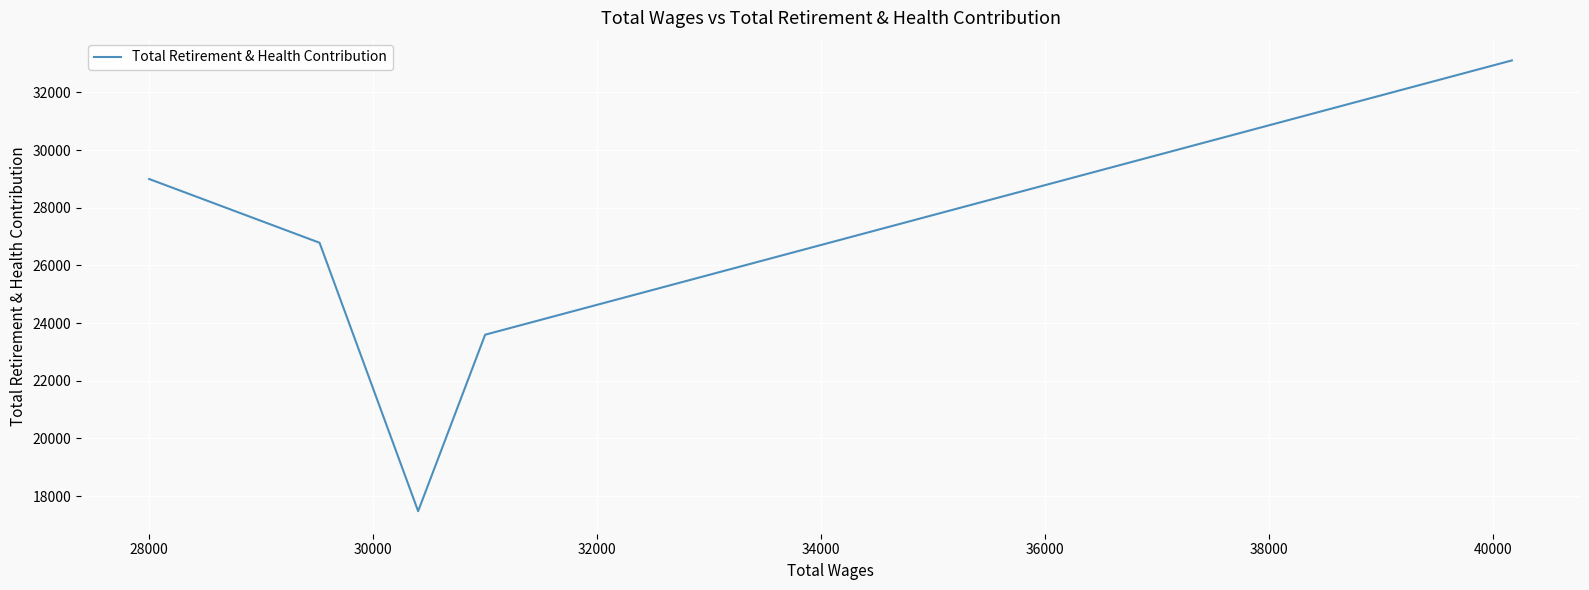

How many interior local valleys (lower than both neighbors) does the data have?

1